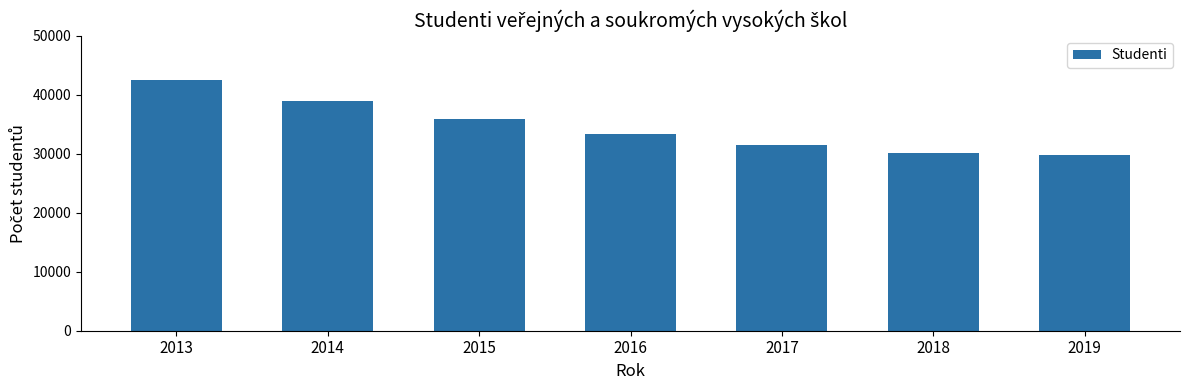

The chart shows a value of 42437 at 2013. True or false?

True